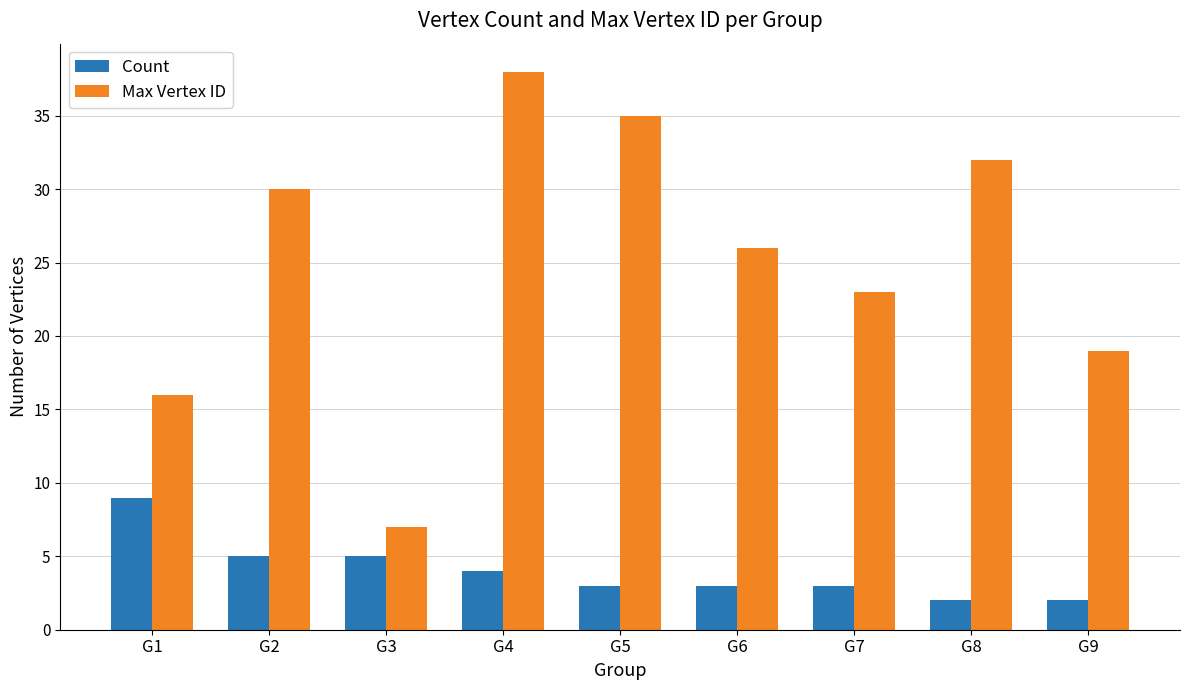

What is the total value across all series at G5?

38